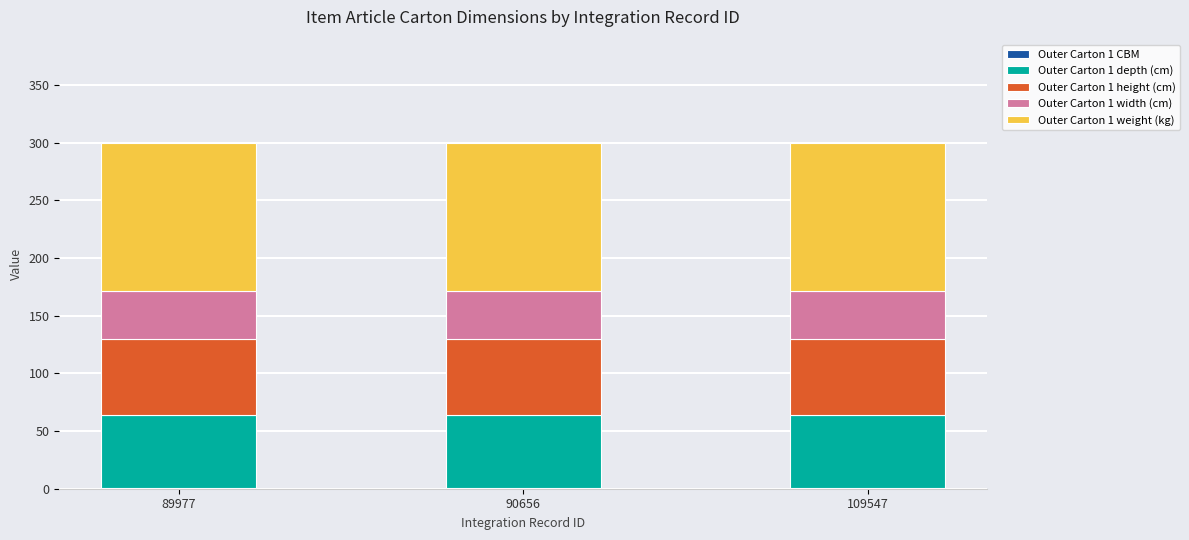

Read the Outer Carton 1 weight (kg) value at 109547.

128.0